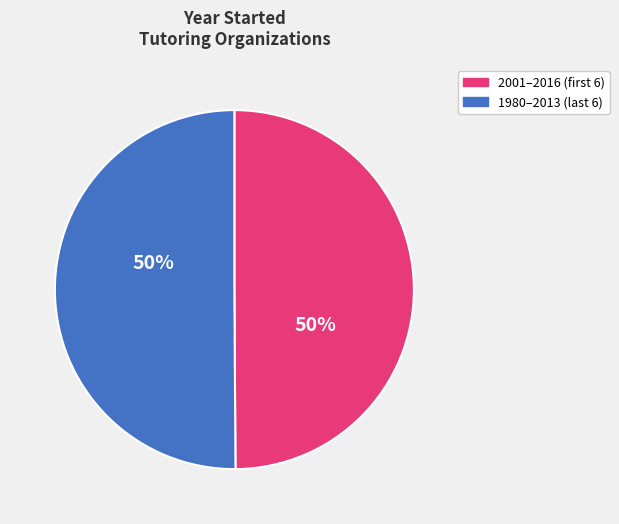

How many segments does this pie chart have?

2